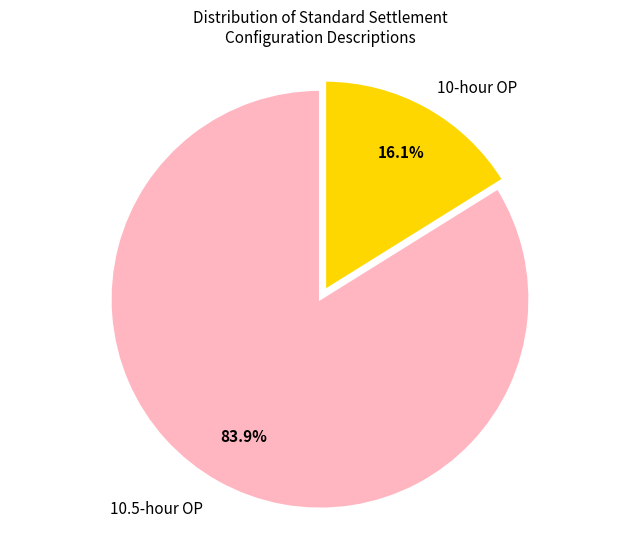

Rank the categories by value from lowest to highest.

10-hour OP, 10.5-hour OP